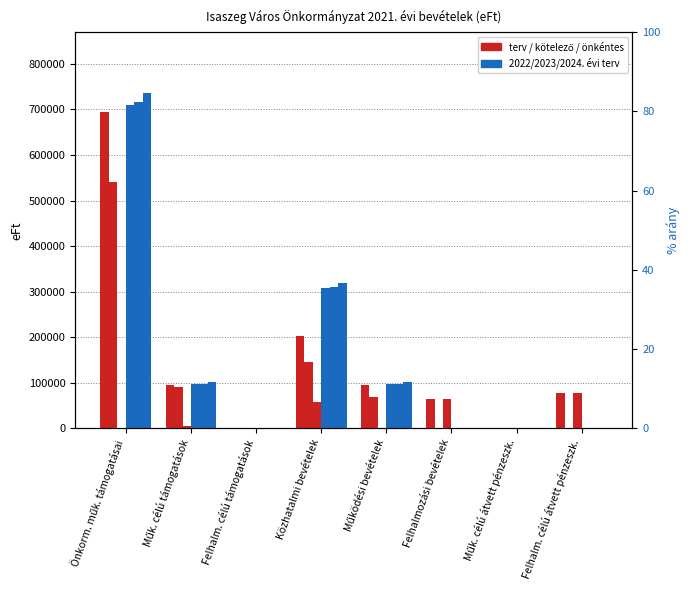

Which category has the highest value across all series?

Önkorm. műk. támogatásai